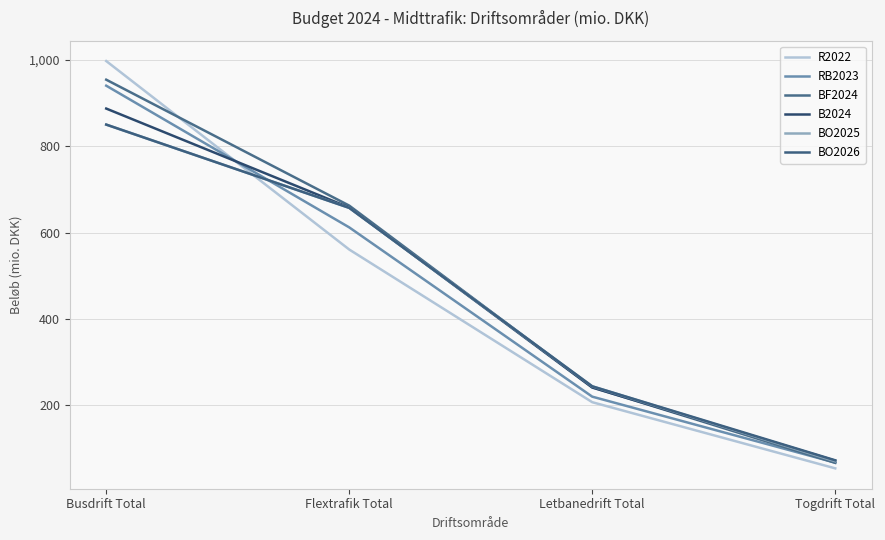

What are all the series names shown in the legend?

R2022, RB2023, BF2024, B2024, BO2025, BO2026